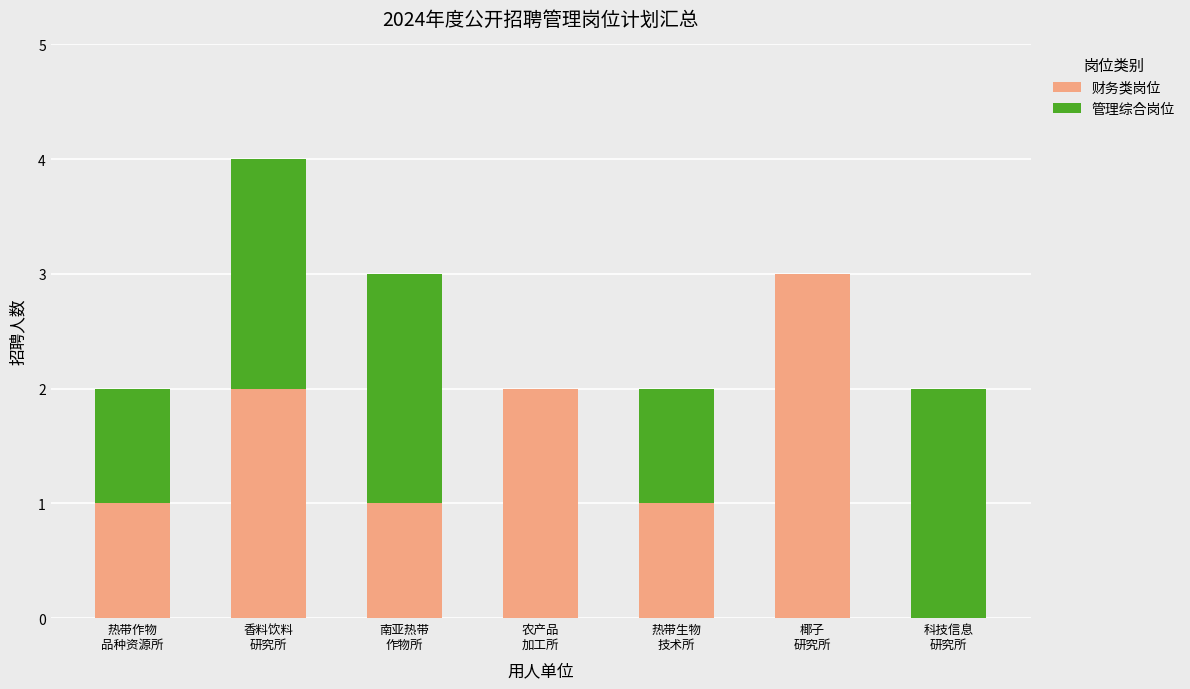

Are the bars horizontal?

No